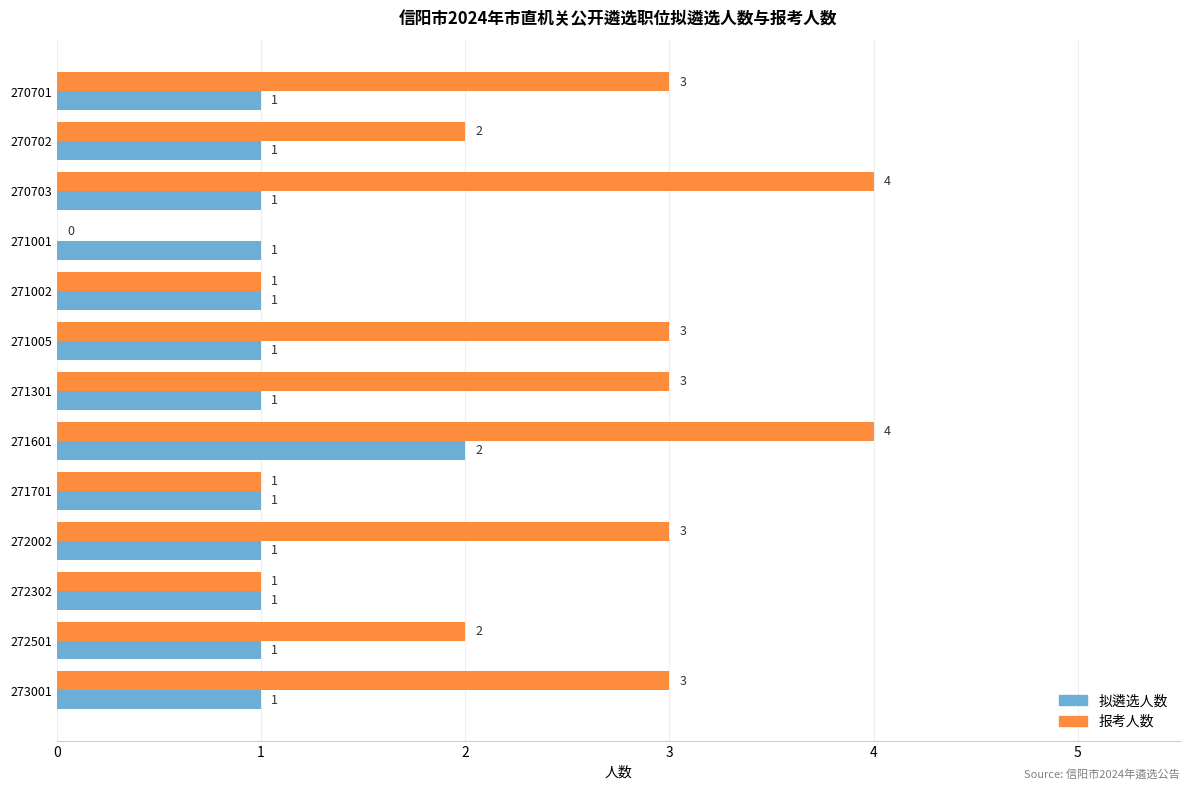

Between 271002 and 271301, which series saw the biggest shift?

报考人数